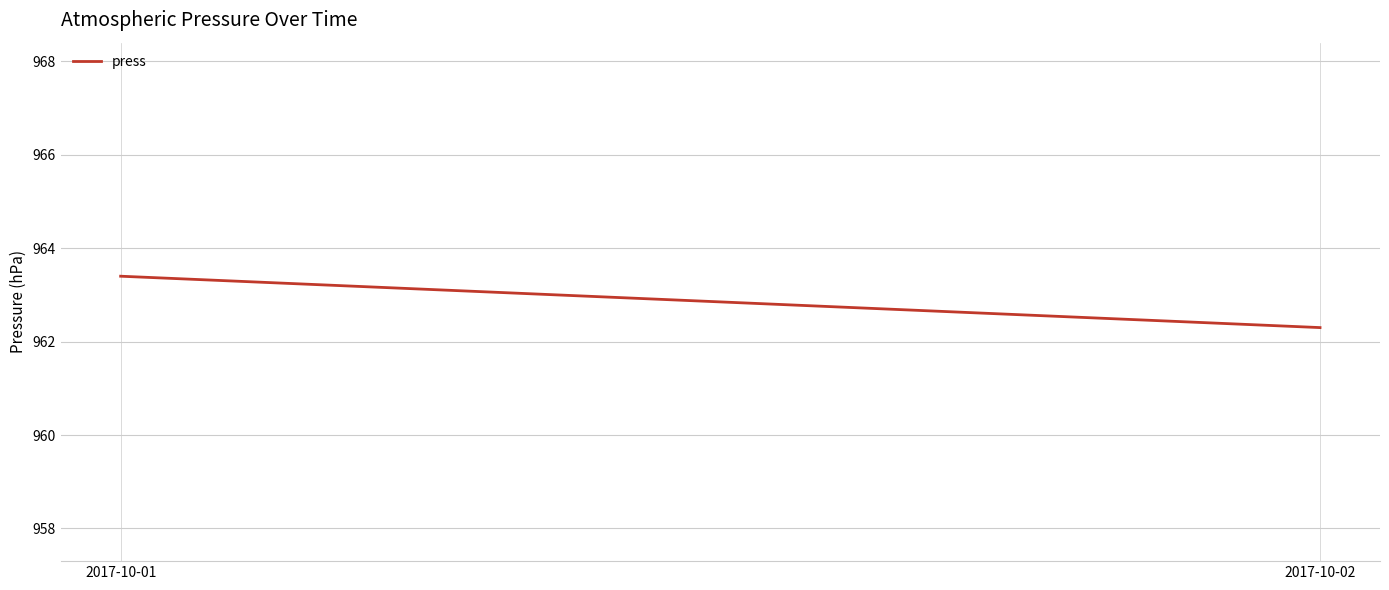

Is it true that the value at 2017-10-02 is 962.3?

True